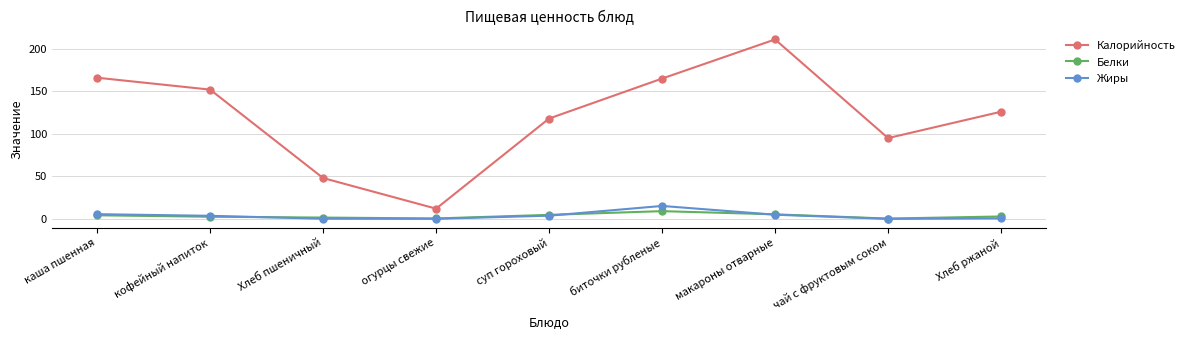

What are all the series names shown in the legend?

Калорийность, Белки, Жиры